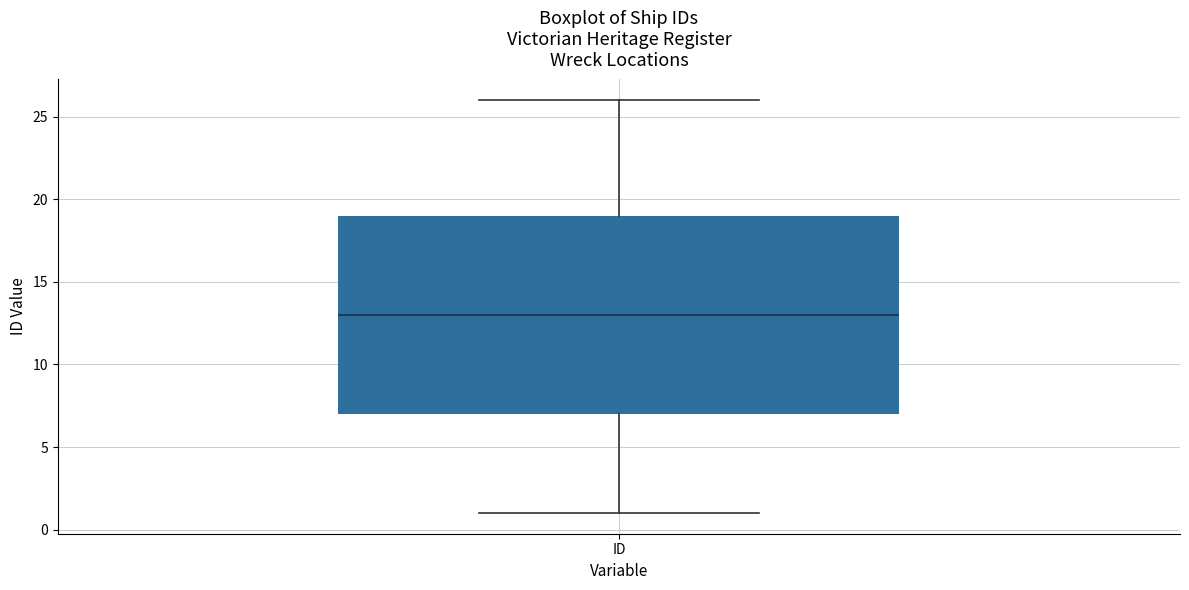

Transcribe this box plot: give where the median line is, the range the box spans, and where the two whiskers end, as read against the y-axis. The values are not printed on the chart, so give them approximately, as read against the axis.

median 13, box 7 to 19, whiskers 1 to 26